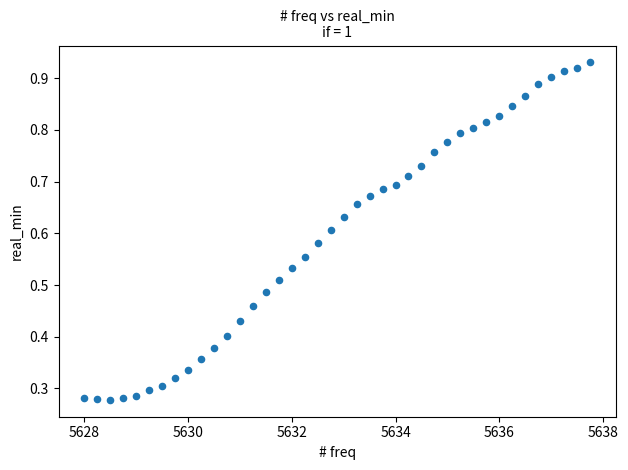

What is the range of X values (max minus min)?

9.8